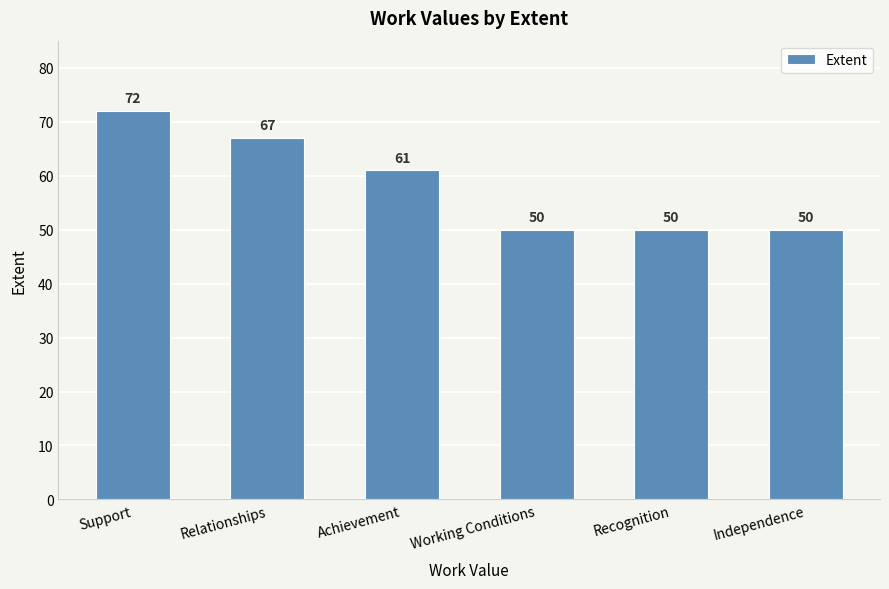

What is the label of the 5th bar from the left?

Recognition